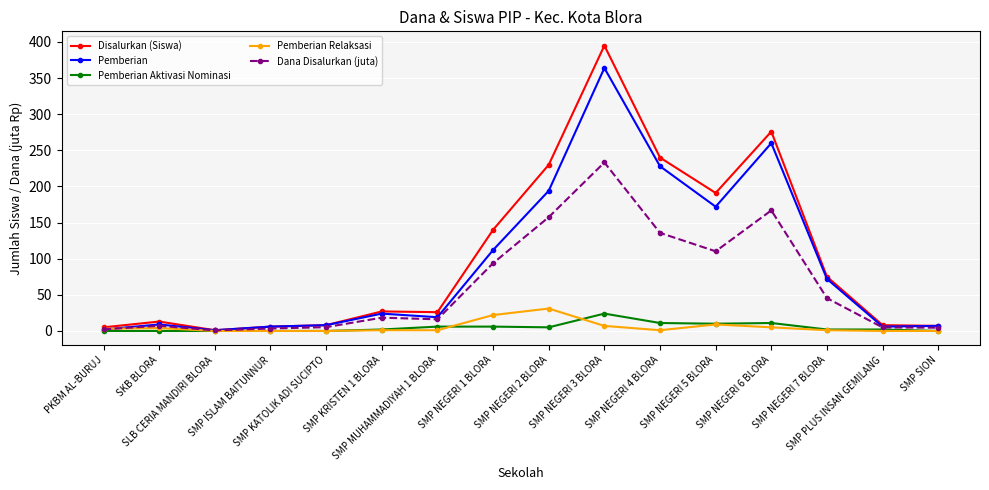

True or false: Pemberian Relaksasi has more than 1 points higher than both neighbors.

True